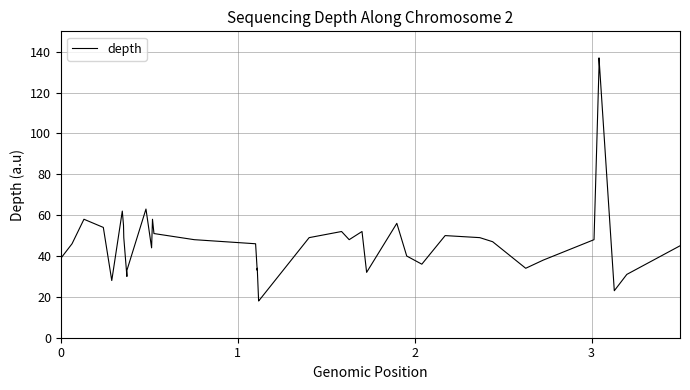

Does the chart display data point markers on the line(s)?

No